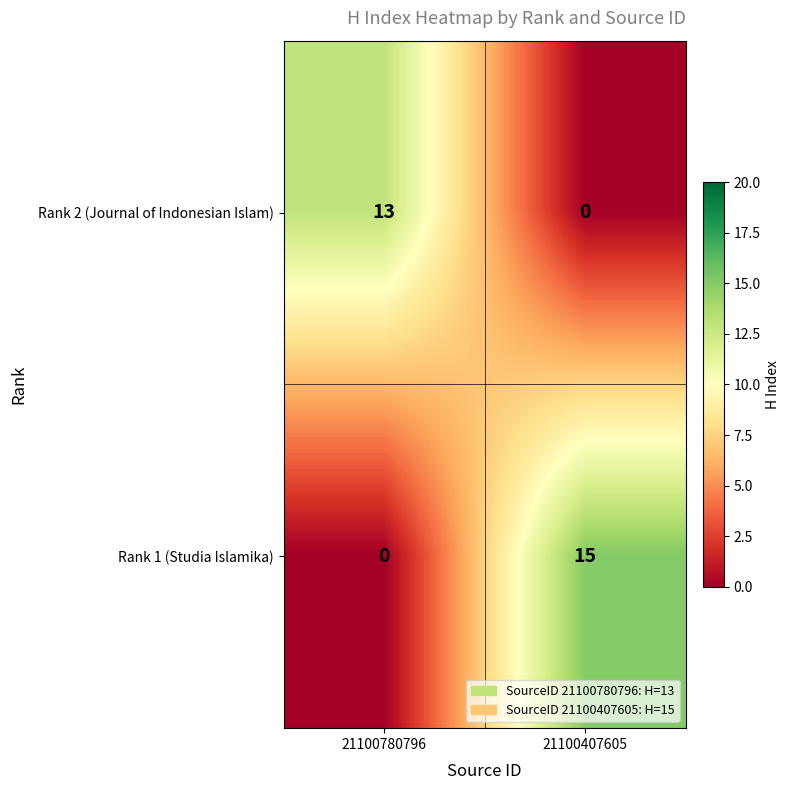

What is the sum of all Rank 1 (Studia Islamika) values?

15